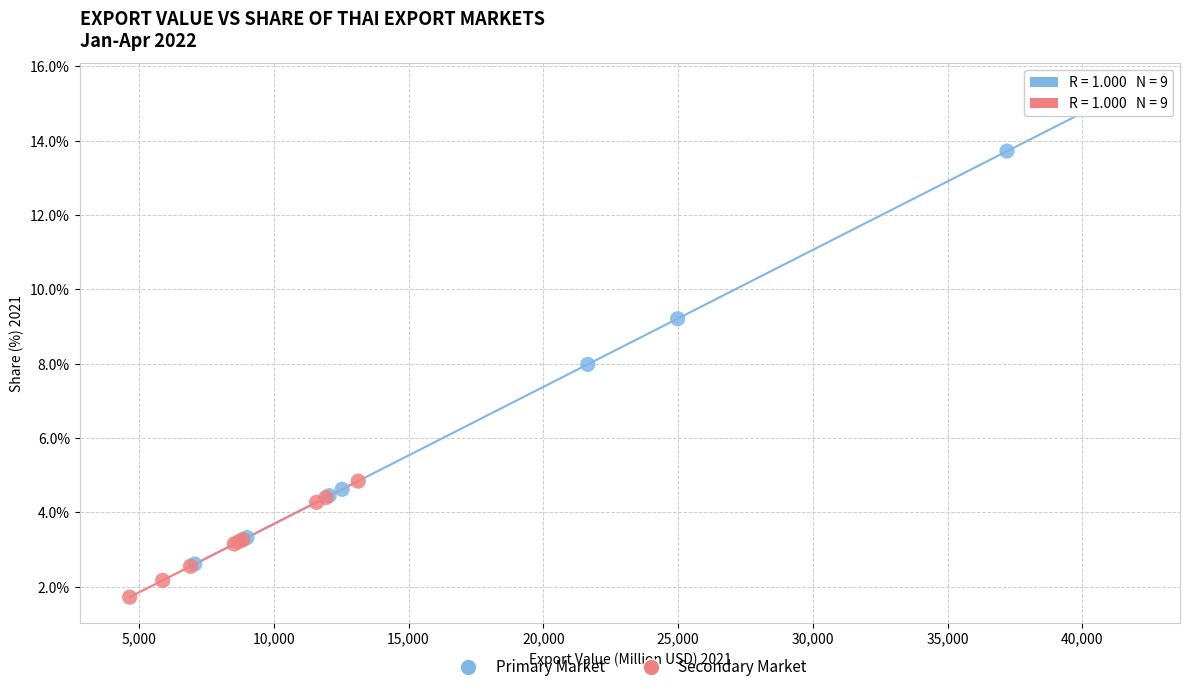

Which series reaches the maximum Y coordinate?

Primary Market